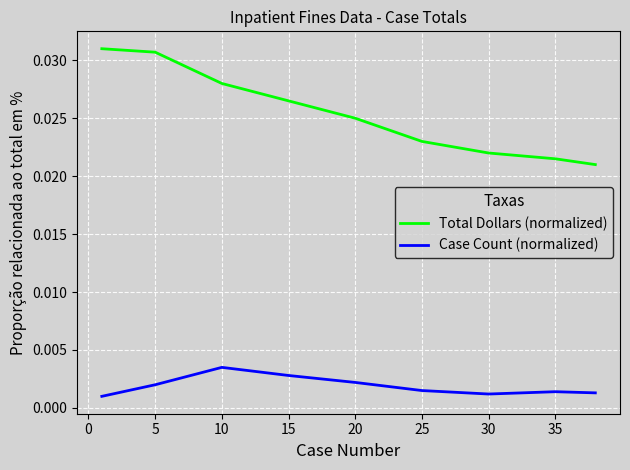

Which series has the widest spread of values?

Total Dollars (normalized)